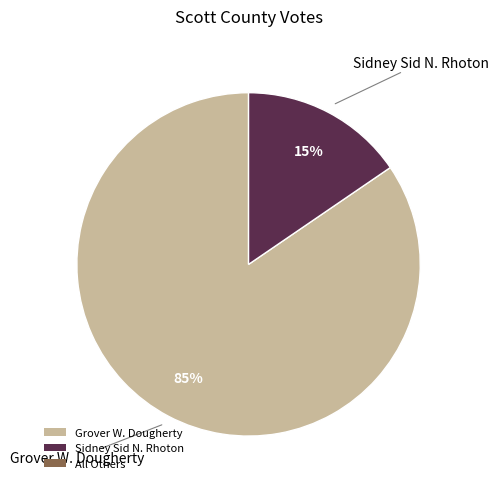

How many slices are in this pie chart?

2